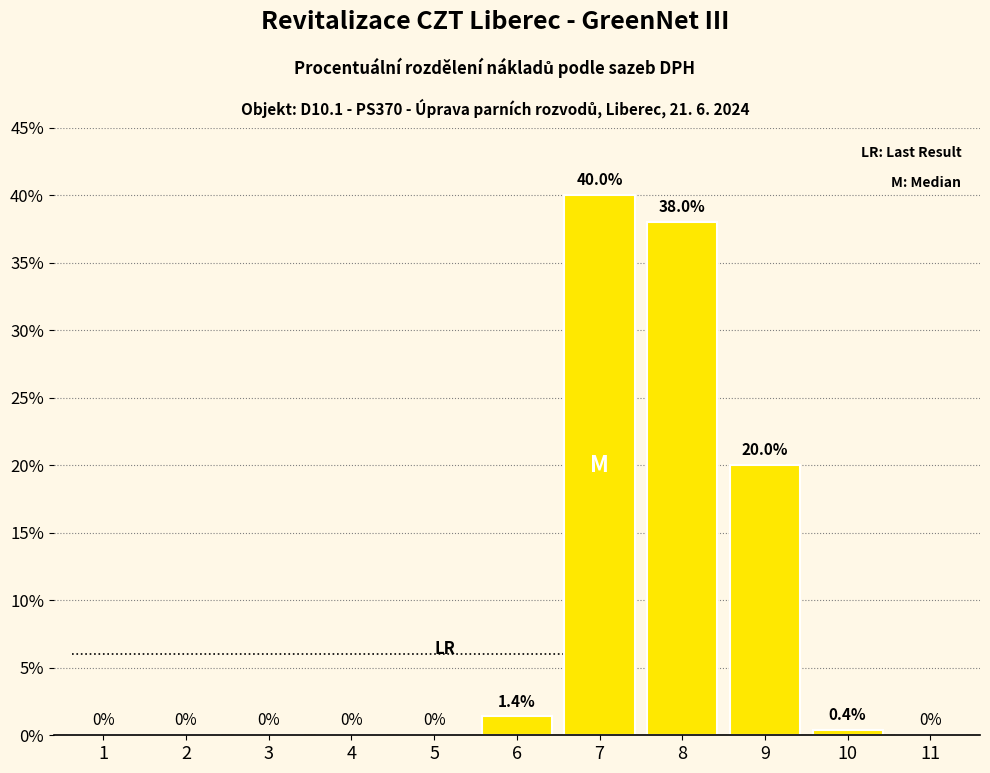

How many values exceed 0?

5